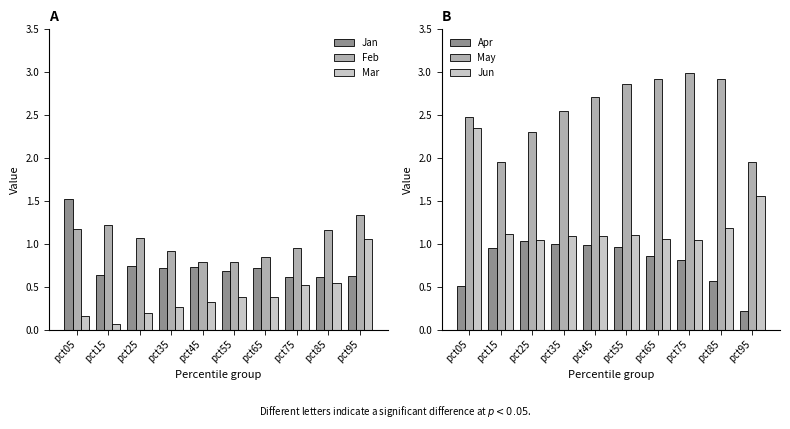

How many categories are shown in the chart?

10